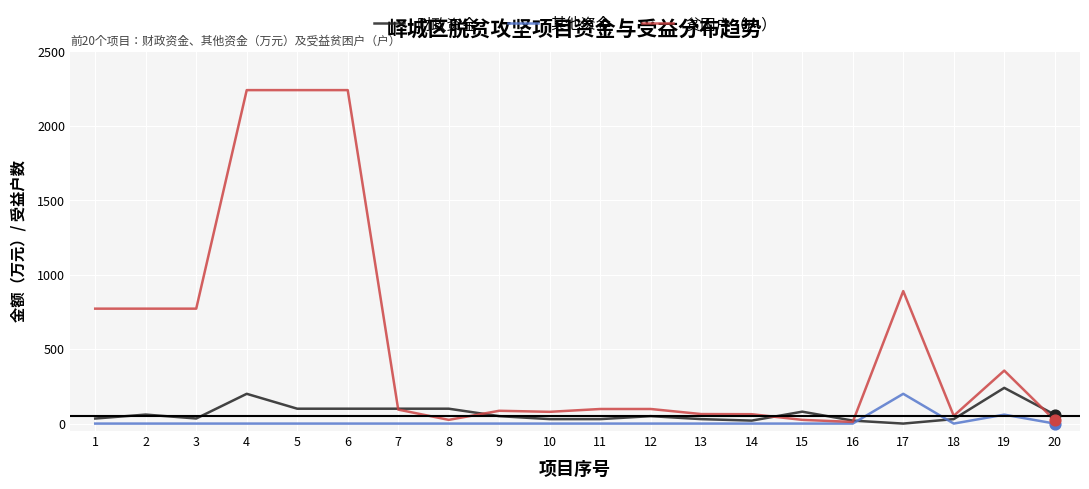

At how many categories does at least one series exceed 793?

4